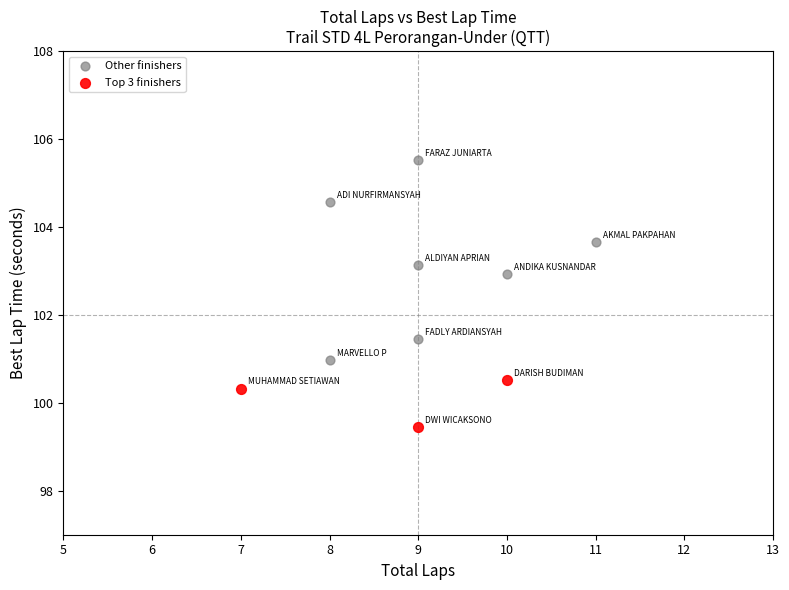

Which series has the largest Y range (max minus min)?

Other finishers